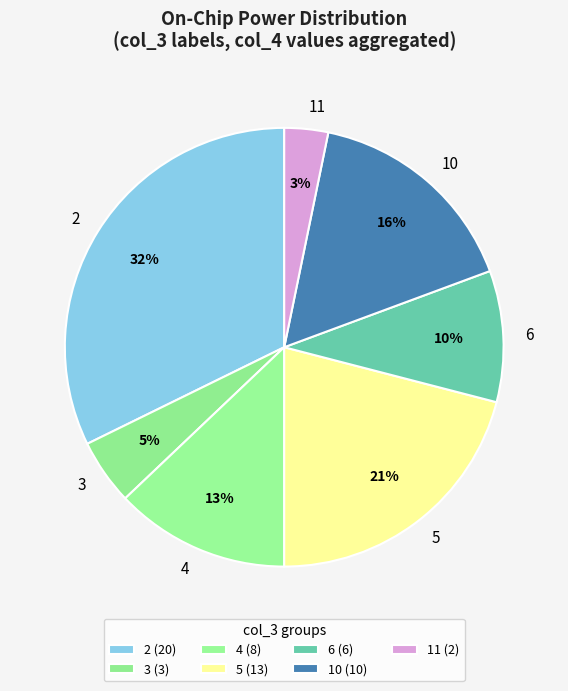

To the nearest percent, what portion does 2 represent?

32%